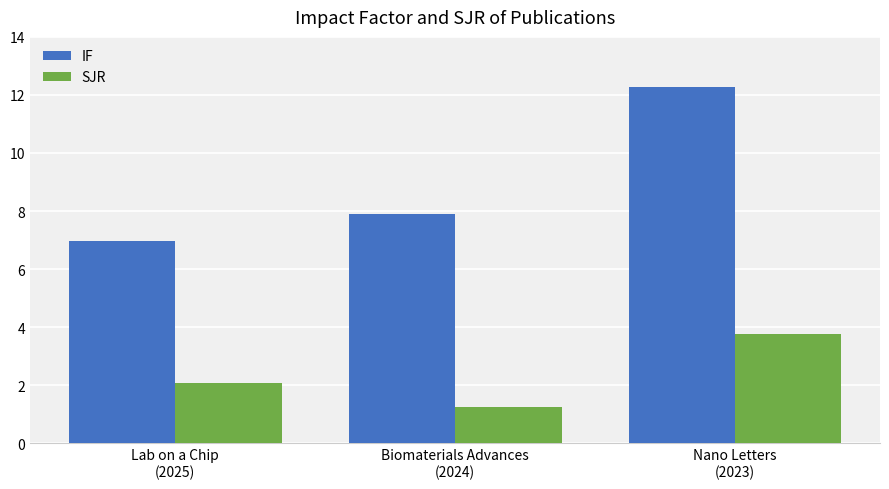

Rank the categories by SJR value from lowest to highest.

Biomaterials Advances
(2024), Lab on a Chip
(2025), Nano Letters
(2023)